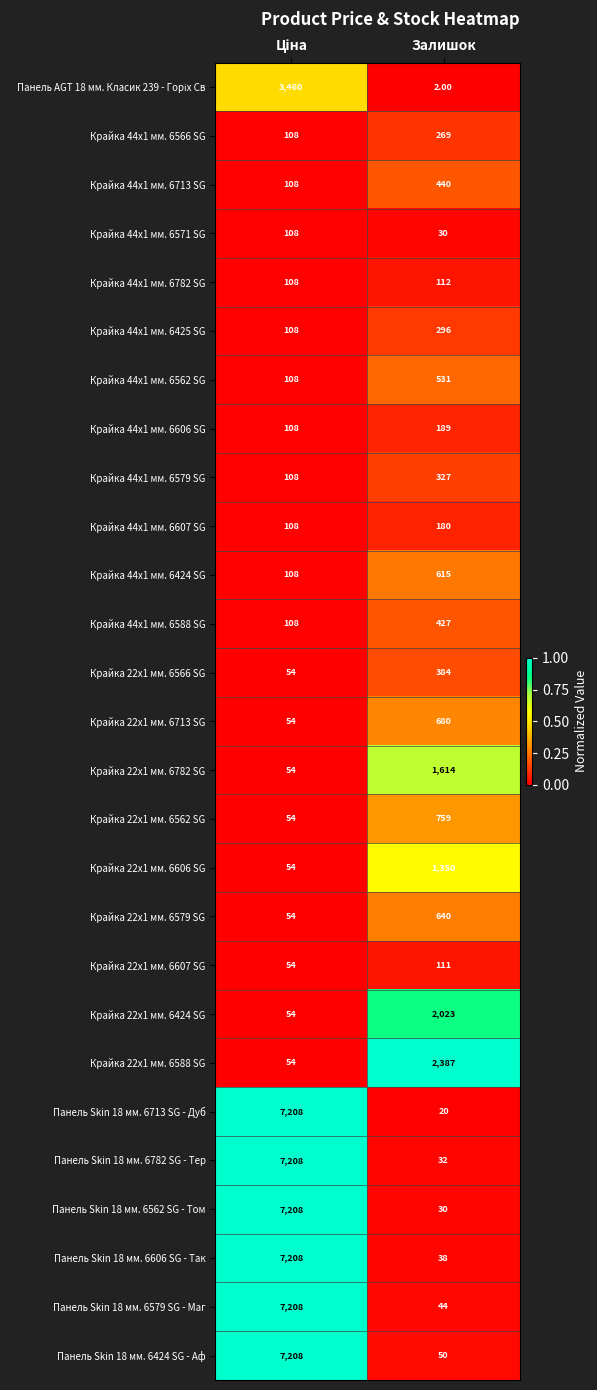

What is the difference between the highest and lowest values at Залишок?

2385